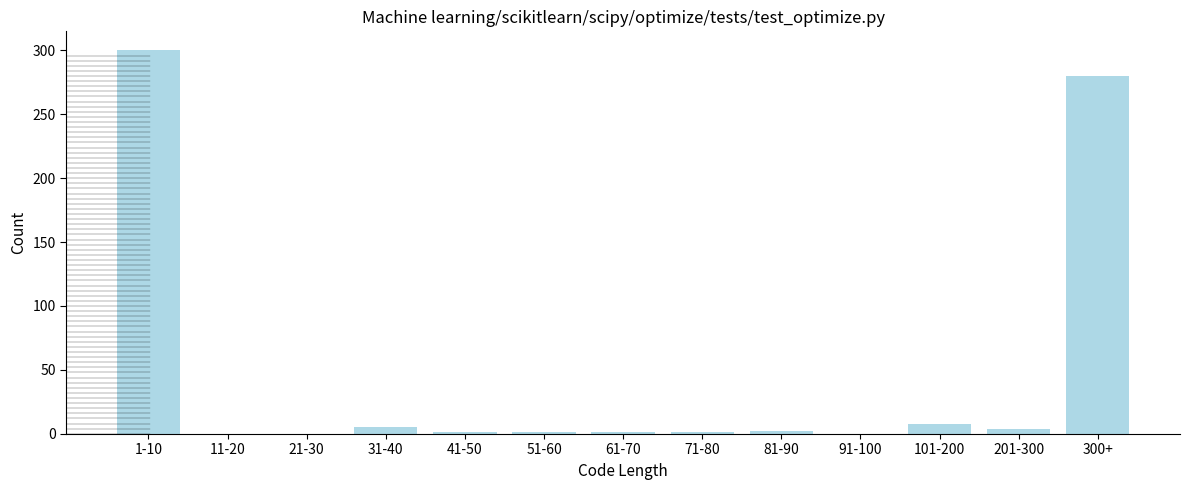

Where is the data nearest to the value 150?

300+